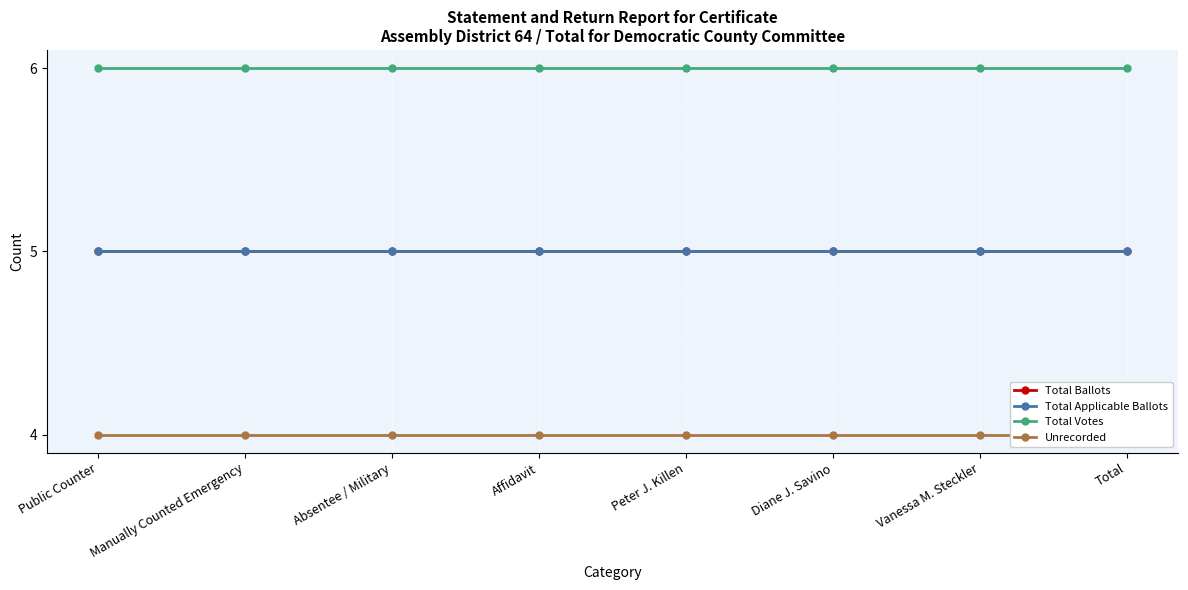

What is the label of the 3rd point from the right?

Diane J. Savino